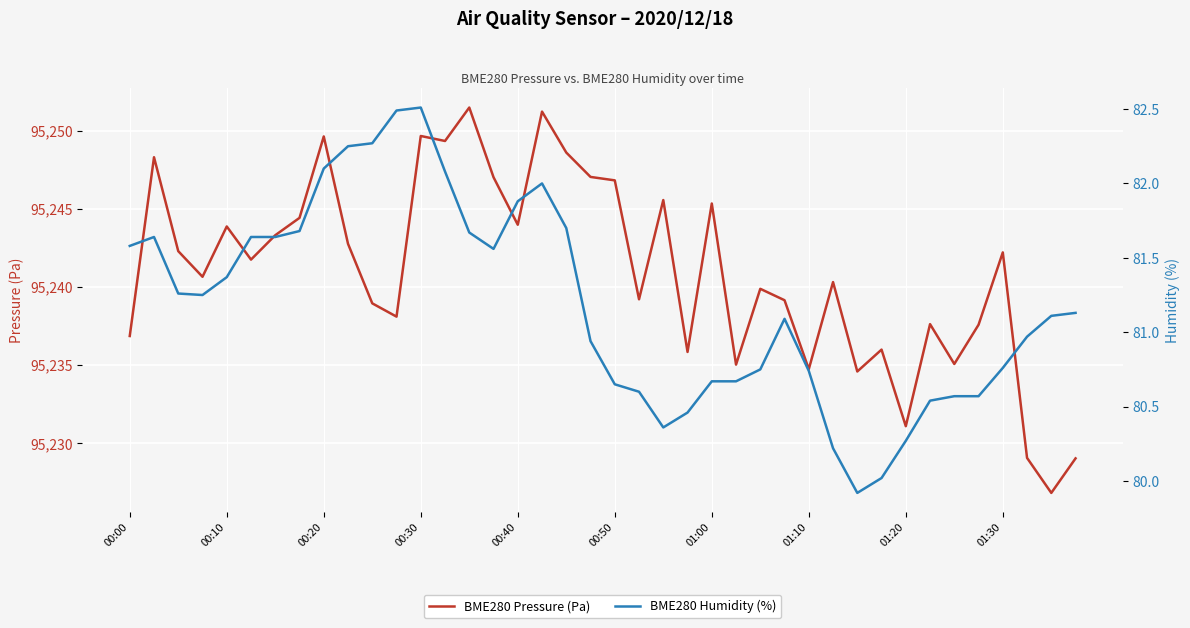

What is the average value of the BME280 Humidity (%) series?

81.2